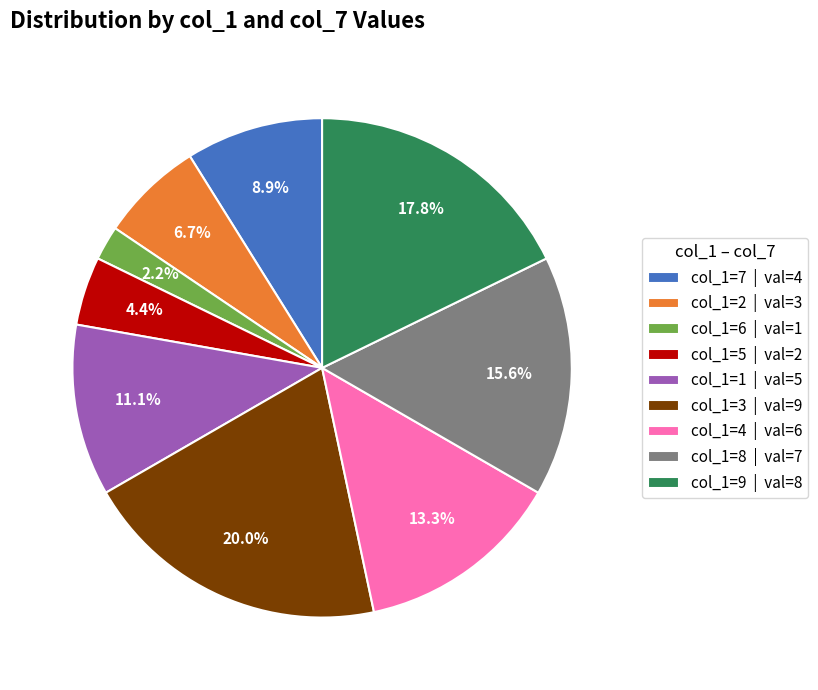

To the nearest percent, what is the difference between the largest and smallest slice percentages?

18%